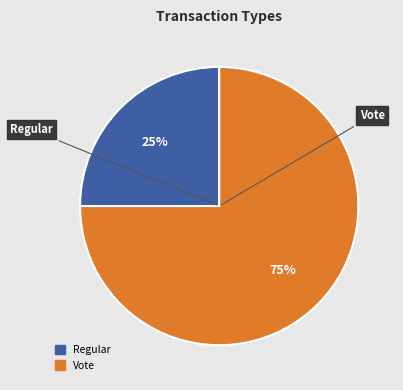

Which slice represents more than half of the pie?

Vote